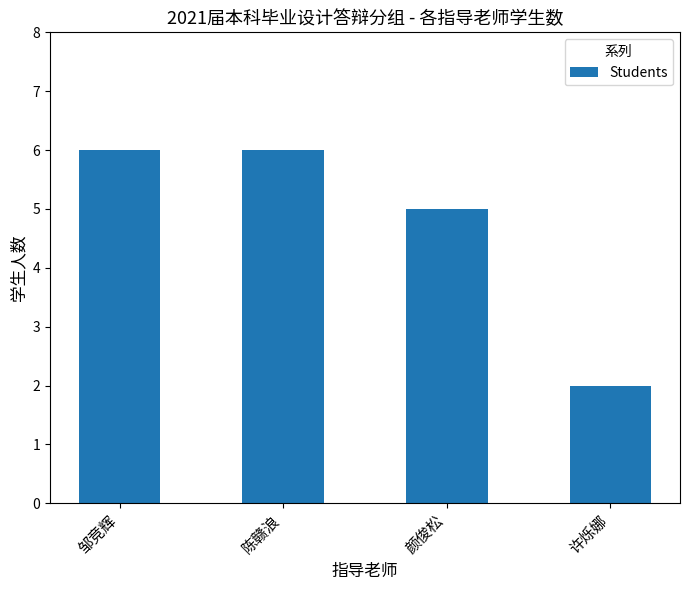

The chart shows a value of 6 at 陈赣浪. True or false?

True